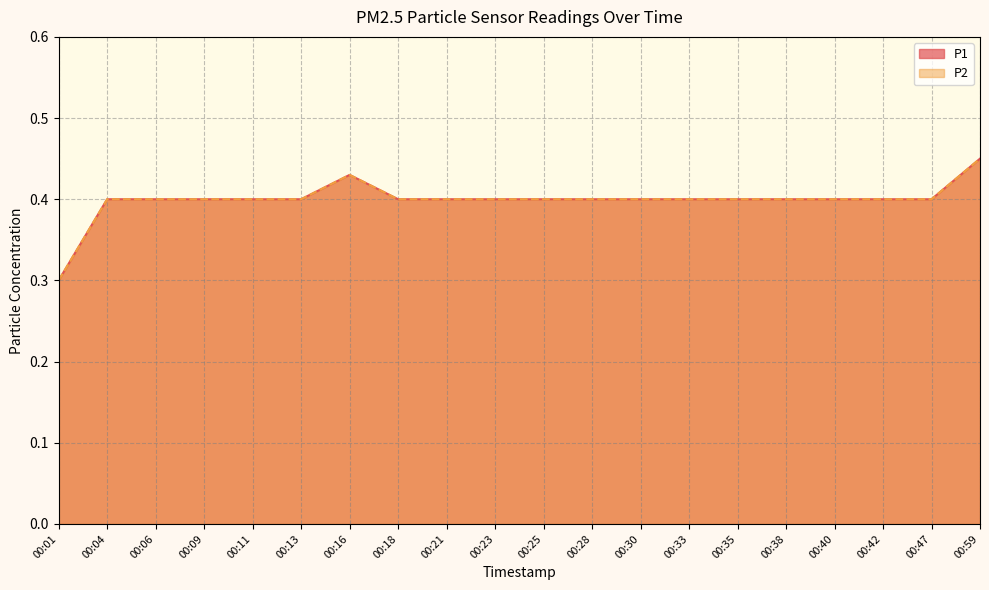

Reading left to right, transcribe all the data shown in this chart.

P1: 0.3	0.4	0.4	0.4	0.4	0.4	0.4	0.4	0.4	0.4	0.4	0.4	0.4	0.4	0.4	0.4	0.4	0.4	0.4	0.5
P2: 0.3	0.4	0.4	0.4	0.4	0.4	0.4	0.4	0.4	0.4	0.4	0.4	0.4	0.4	0.4	0.4	0.4	0.4	0.4	0.5